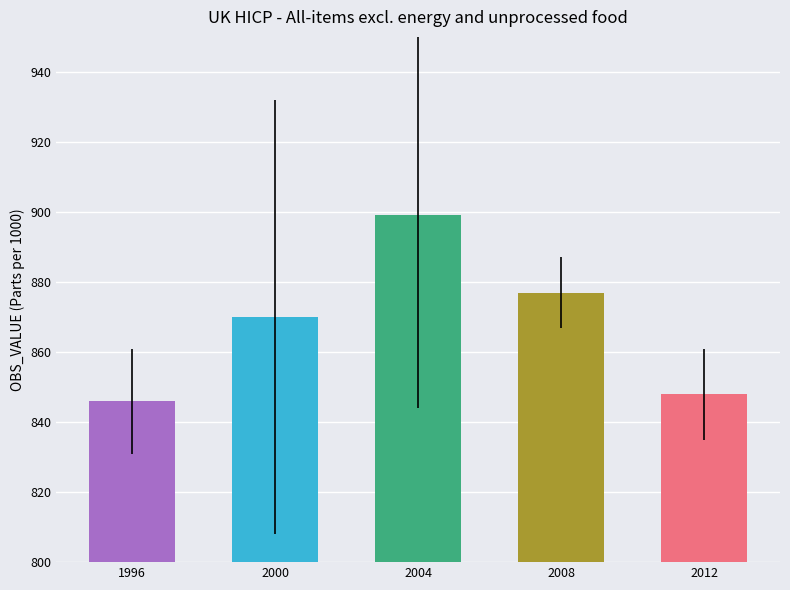

What is the average value?

868